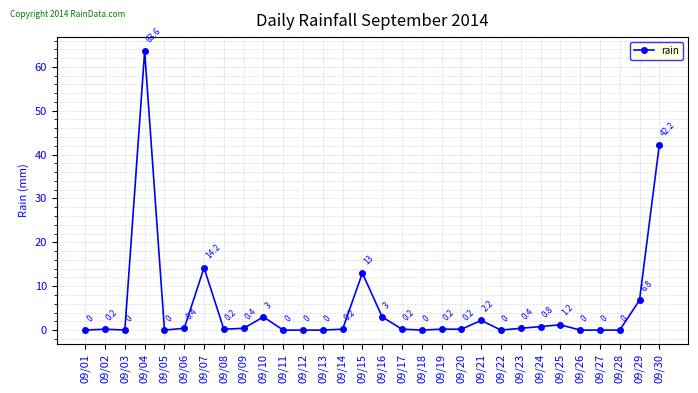

What is the change in value from 09/25 to 09/29?

+5.6